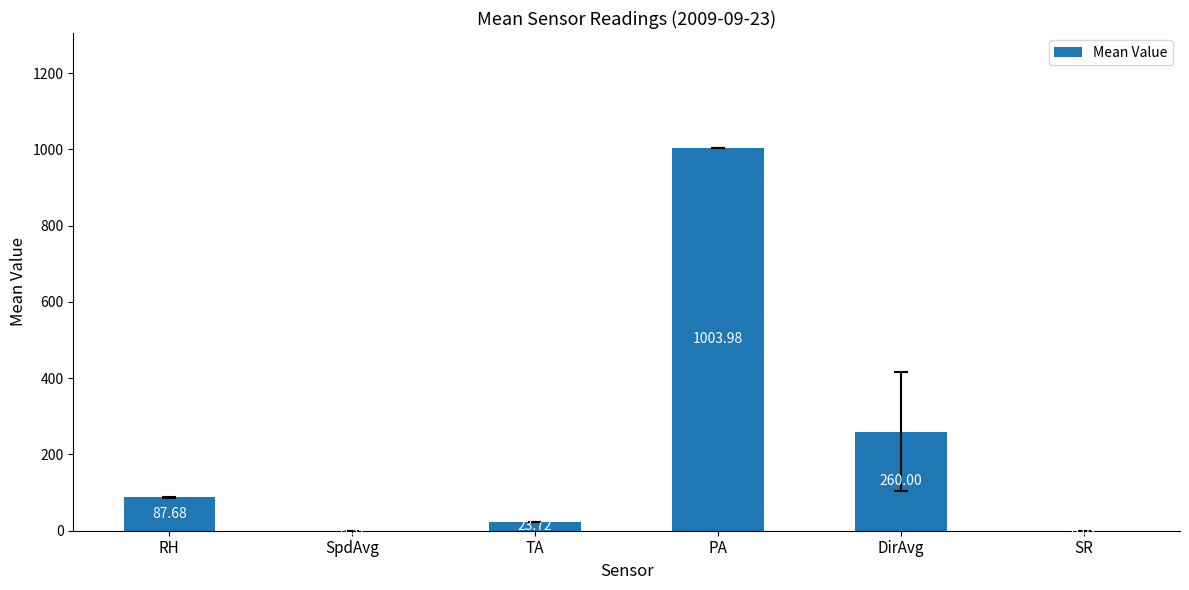

What is the average value?

229.3